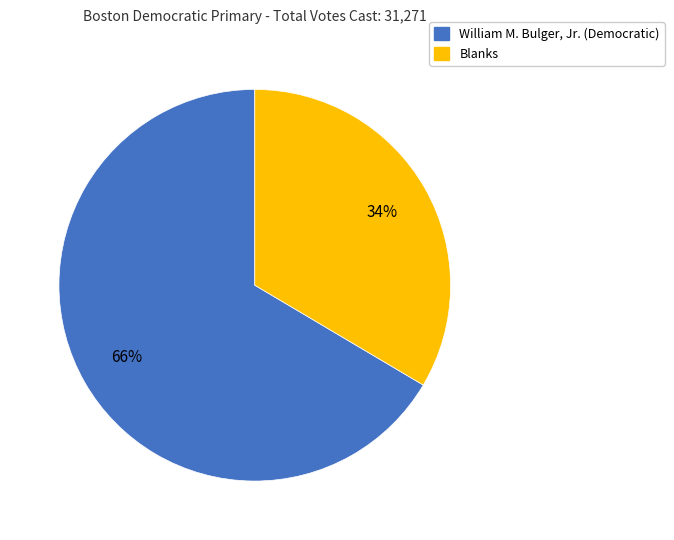

Approximately how many times larger is the value at Blanks compared to William M. Bulger, Jr. (Democratic)?

0.5